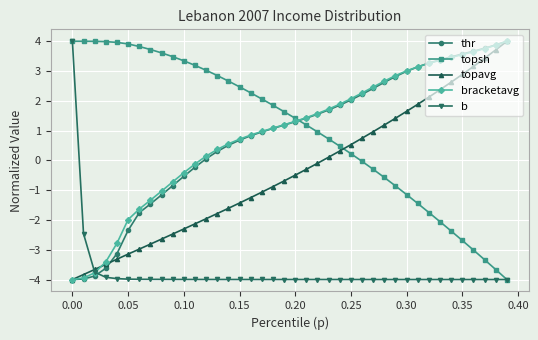

Which series has the largest total across all categories?

topsh